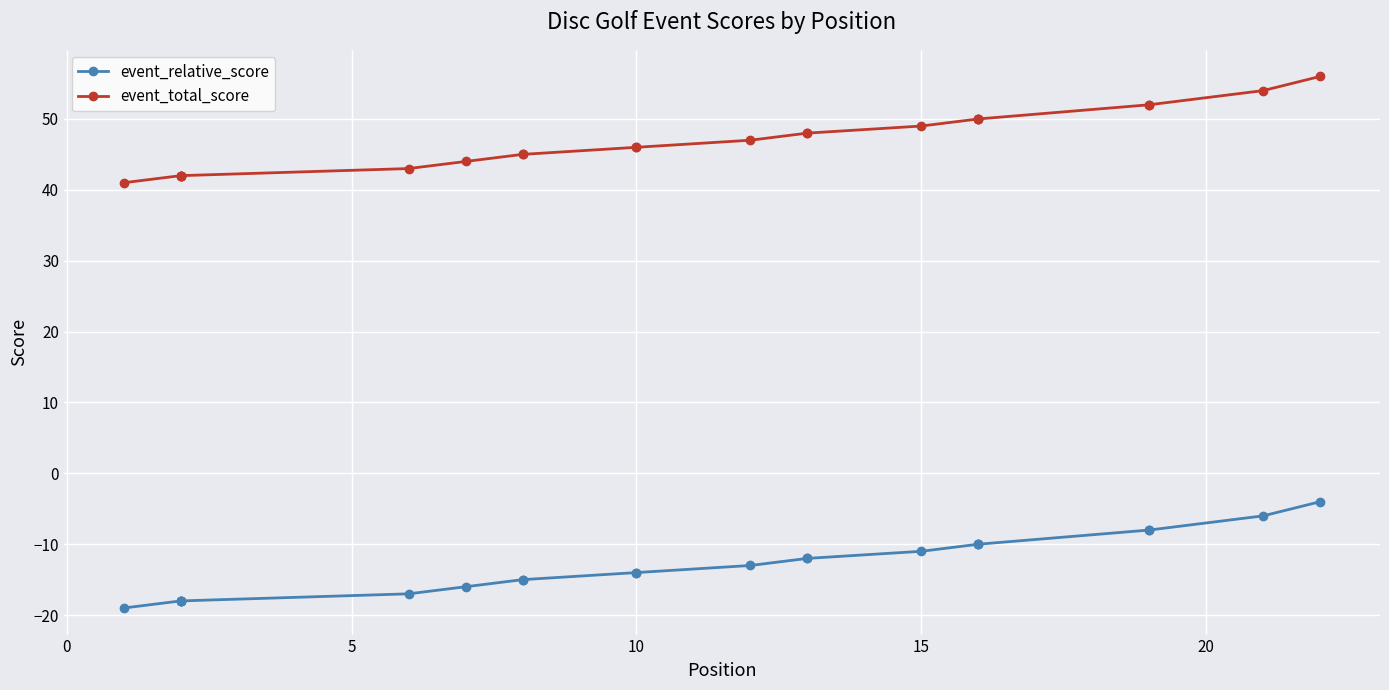

True or false: event_relative_score and event_total_score cross at least once.

False